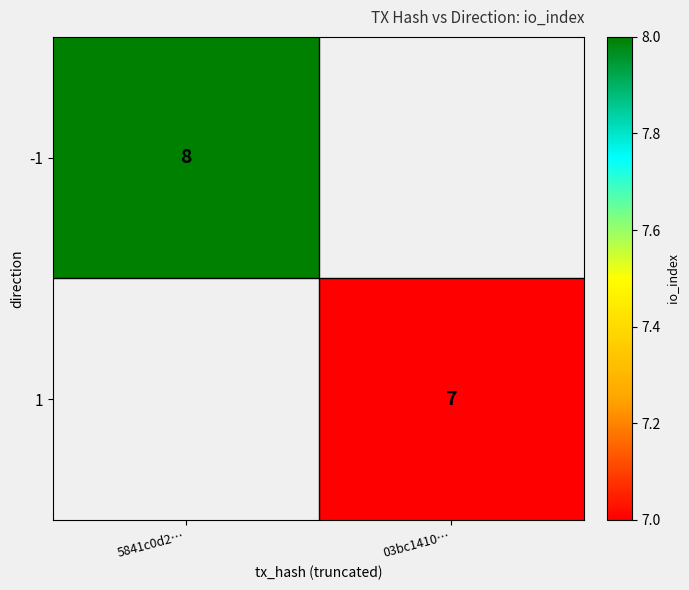

Is it true that -1 equals 8 at 5841c0d2…?

True